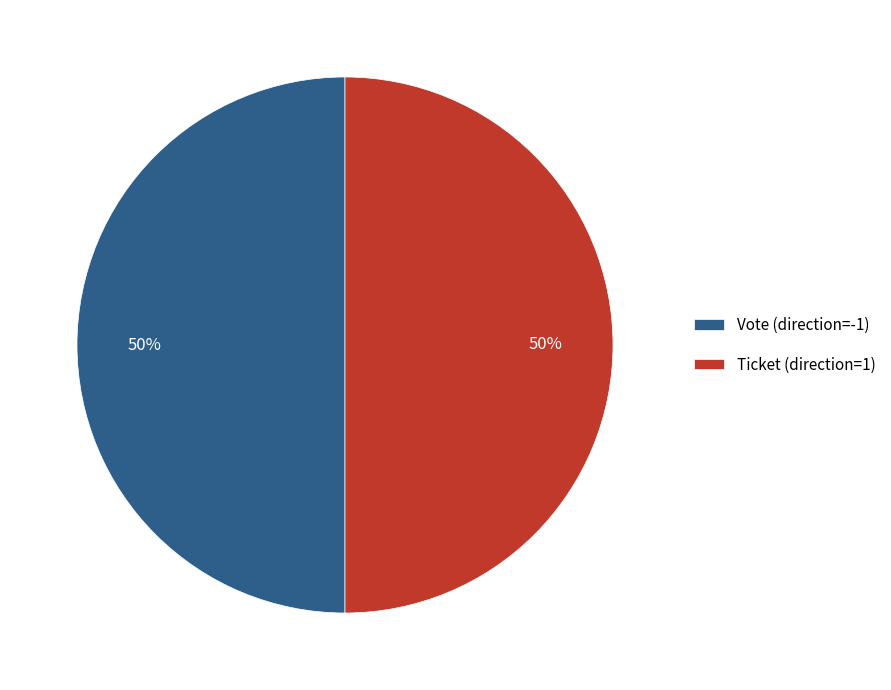

To the nearest percent, what is the average slice percentage?

50%